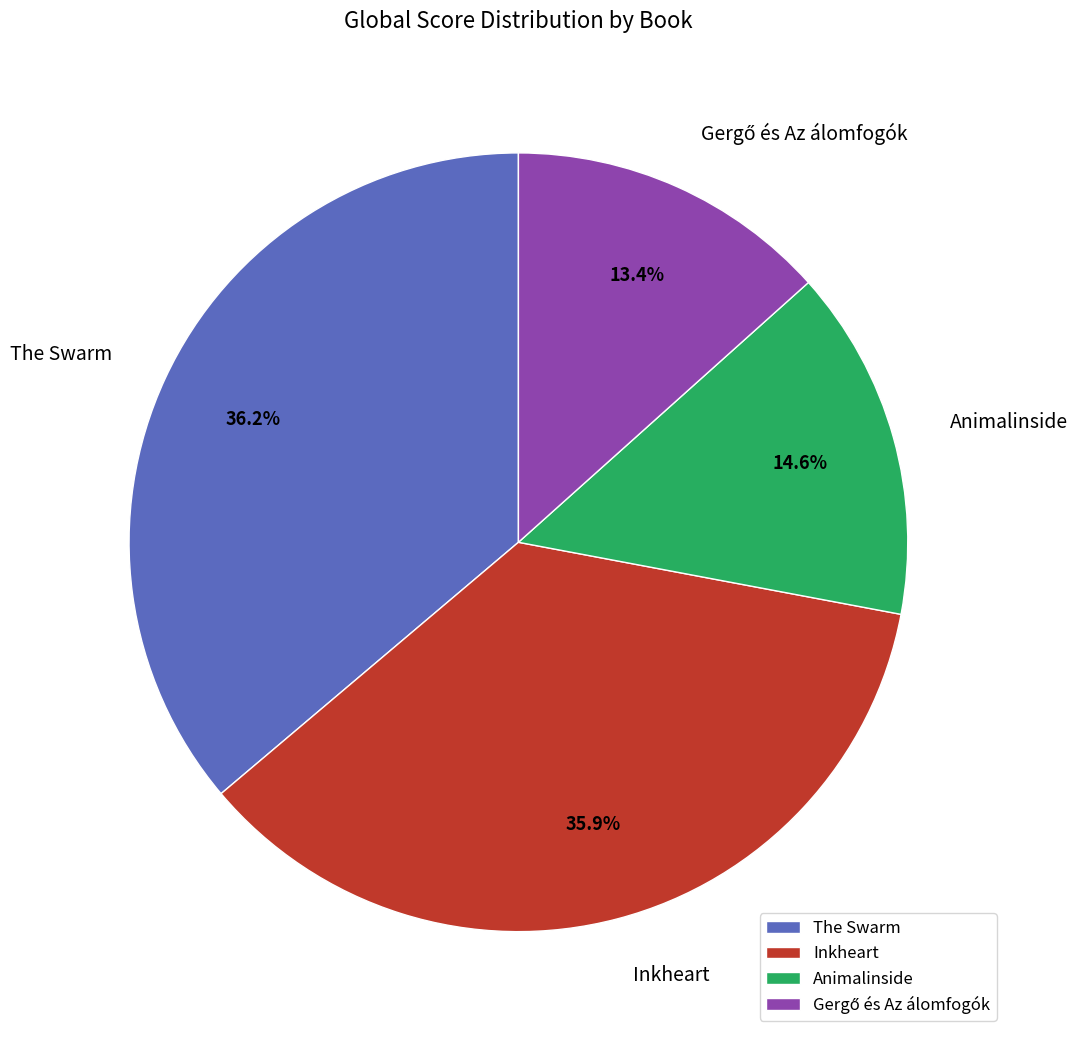

Does Inkheart represent more than half of the total?

No